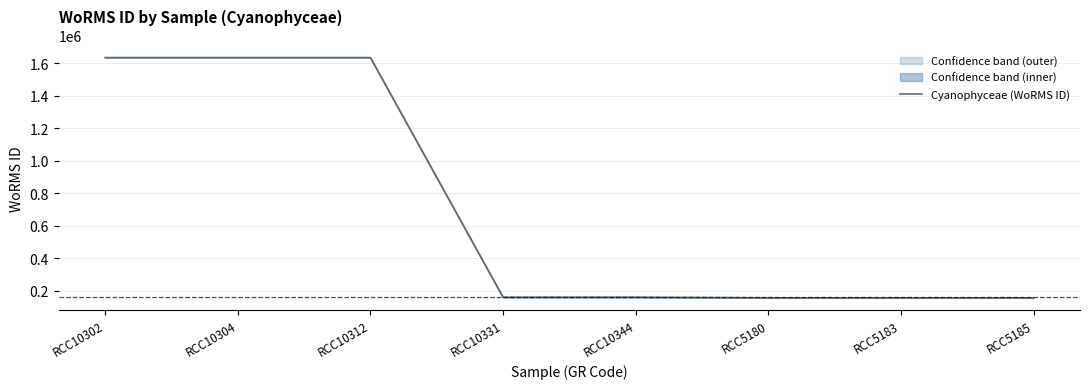

Reading left to right, what are all the values shown in this chart?

RCC10302=1635734	RCC10304=1635733	RCC10312=1635733	RCC10331=160566	RCC10344=160566	RCC5180=156692	RCC5183=156692	RCC5185=156692